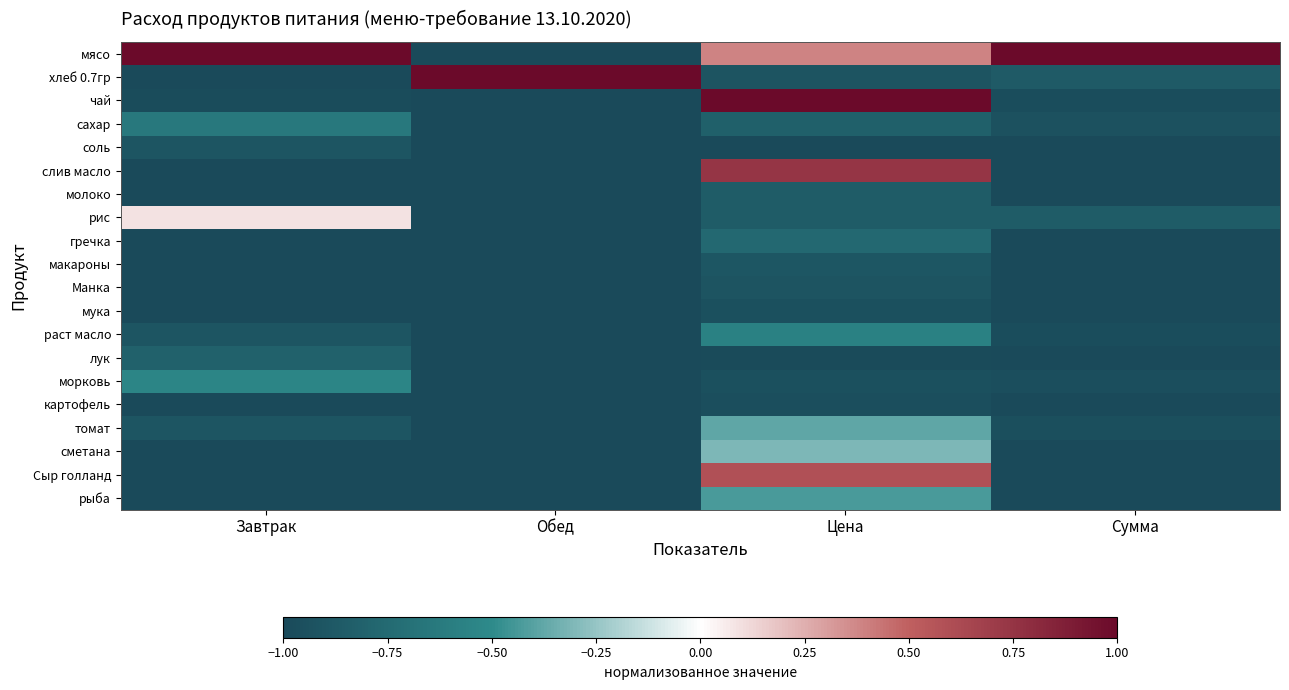

What is the total value across all series at Обед?

-18.0